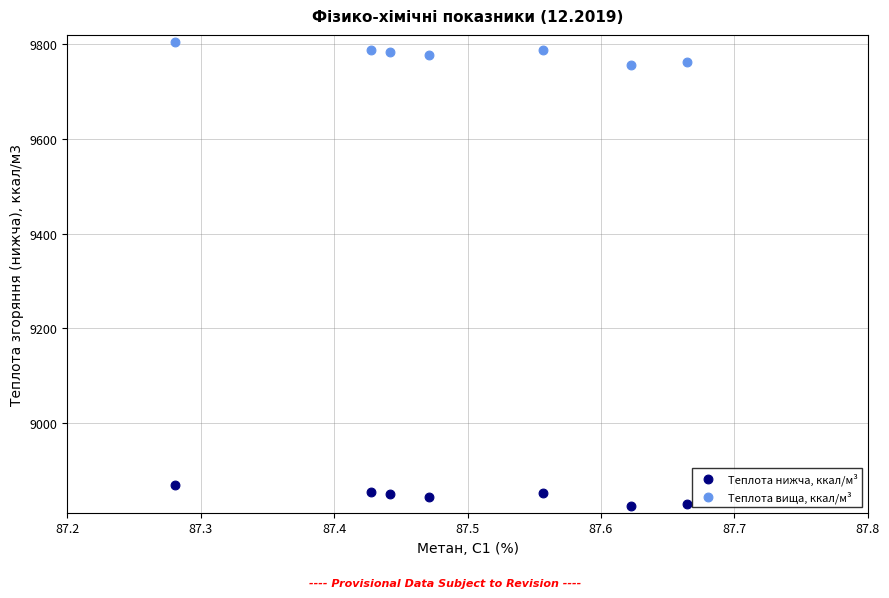

What are all the series names shown in the legend?

Теплота нижча, ккал/м³, Теплота вища, ккал/м³